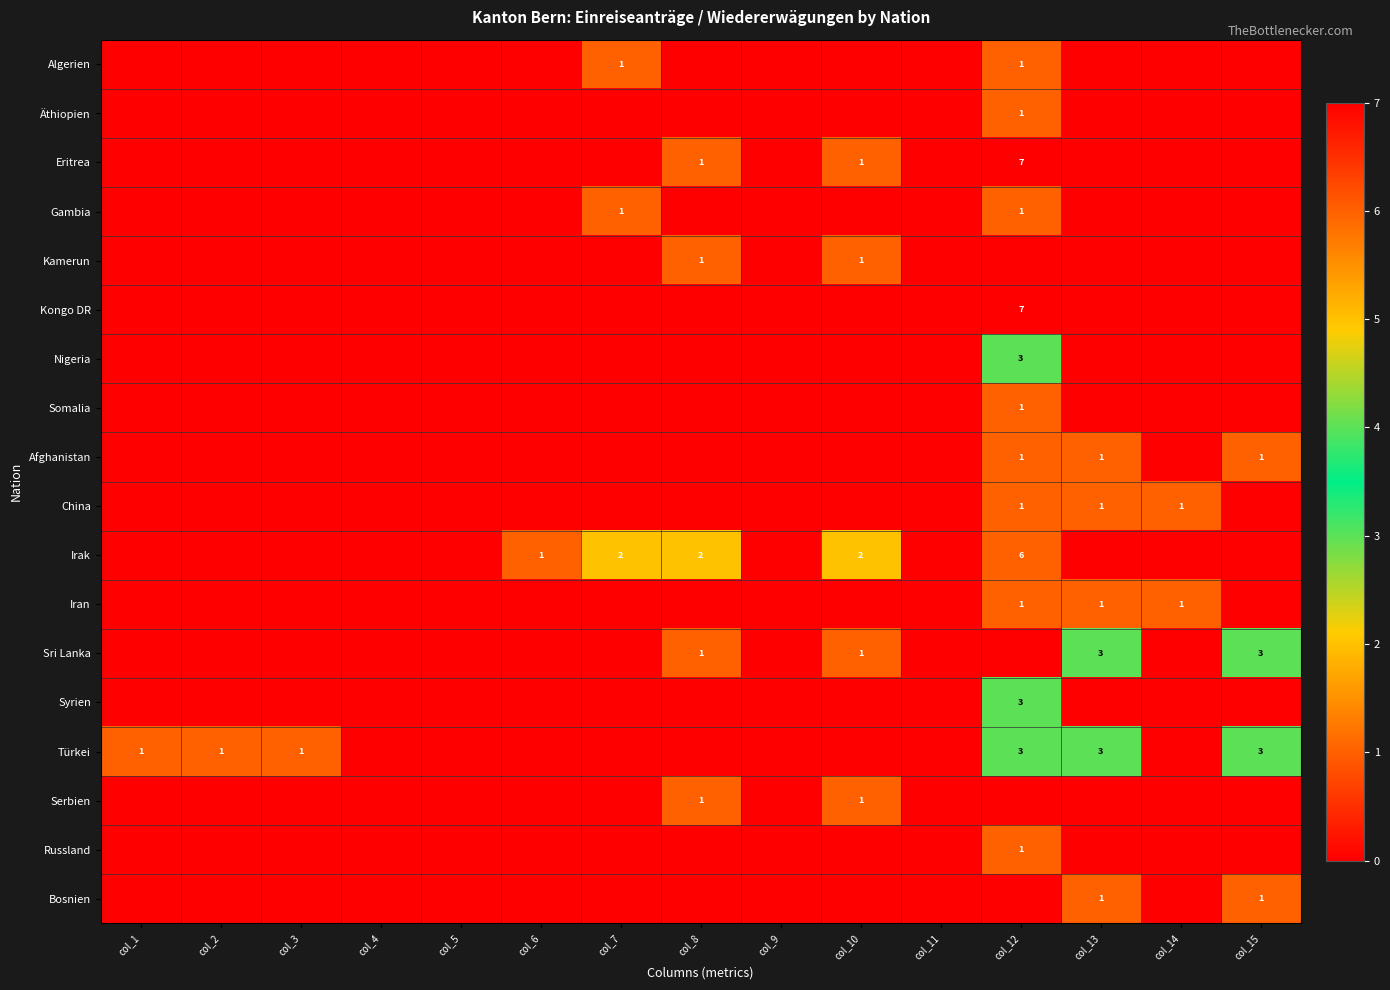

How many Afghanistan values are between 0 and 1?

15